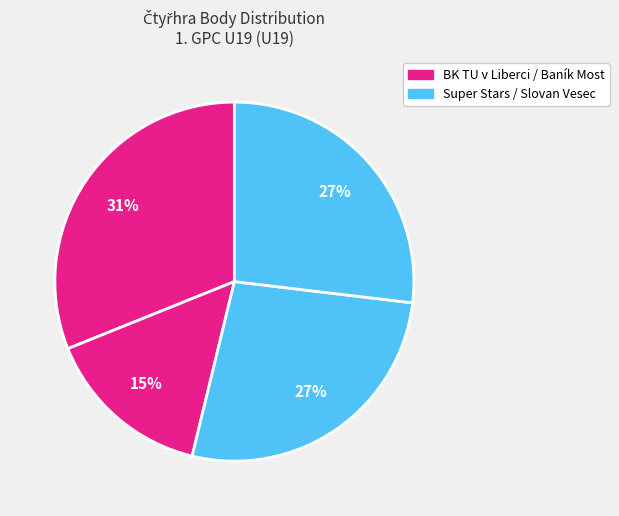

How many segments does this pie chart have?

4